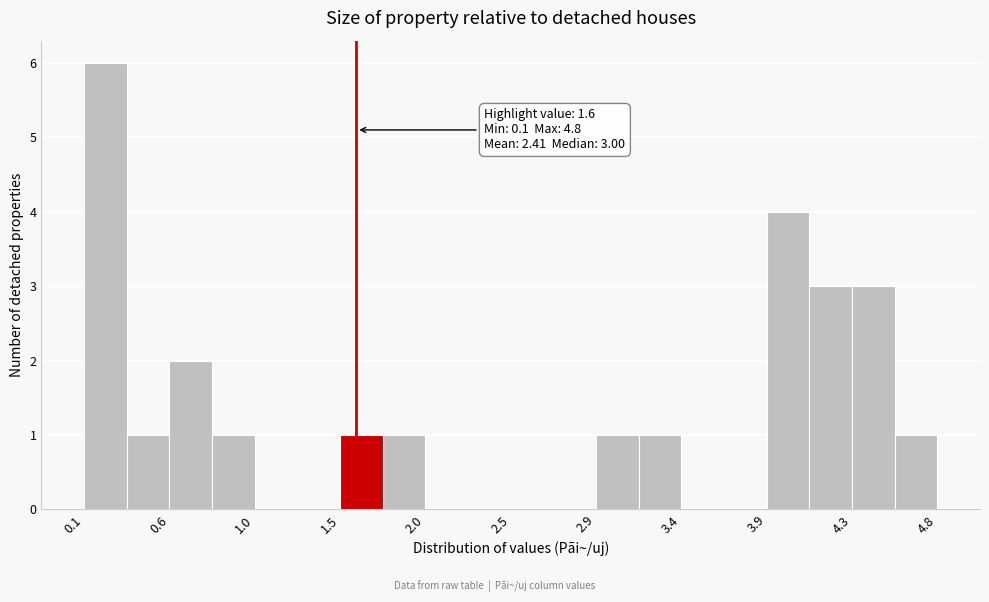

Which range on the x-axis has the tallest bar?

0.100 to 0.335